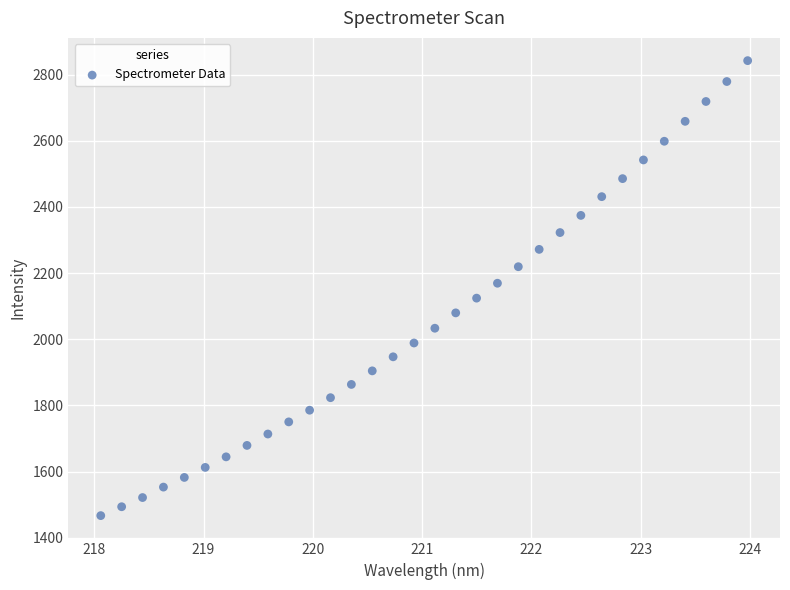

What is the range of Y values (max minus min)?

1375.5